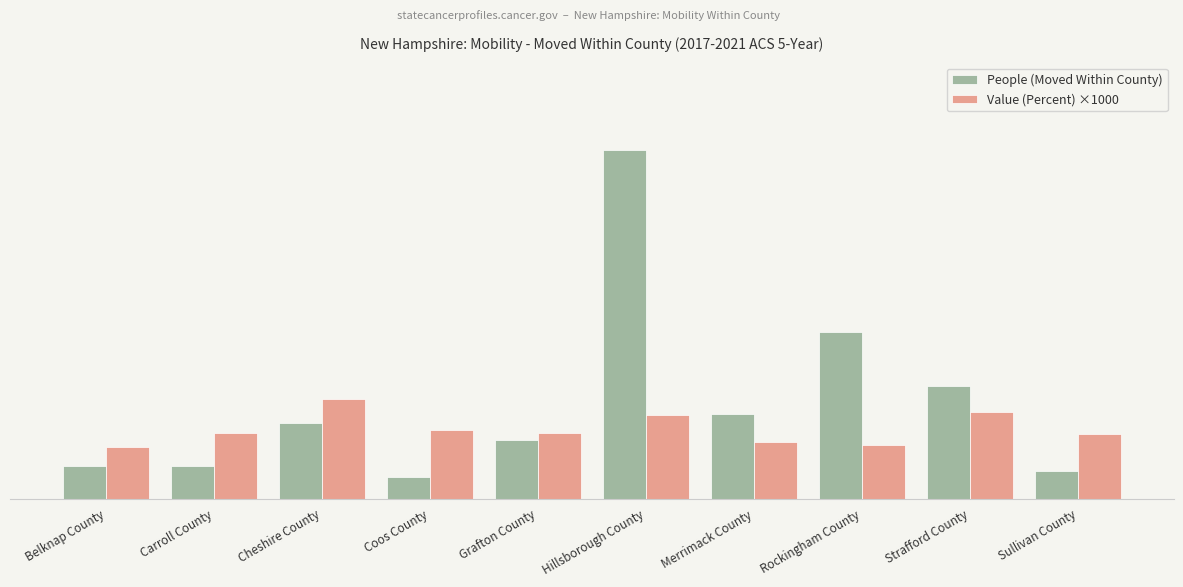

What are all the series names shown in the legend?

People (Moved Within County), Value (Percent) ×1000